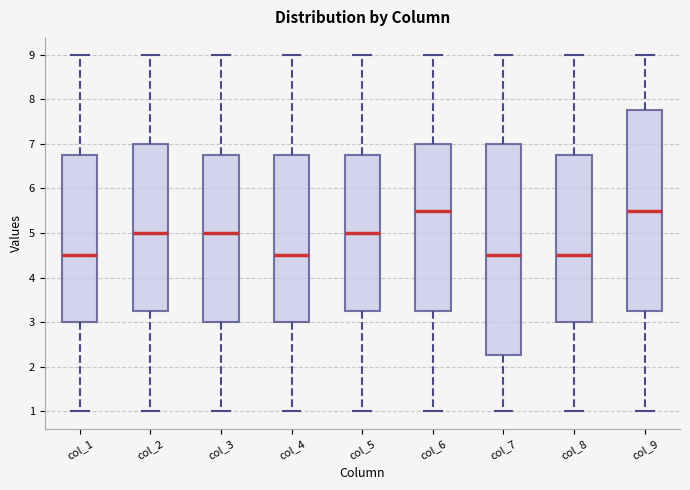

Comparing the boxes themselves (not the whiskers), which one is the tallest?

col_7